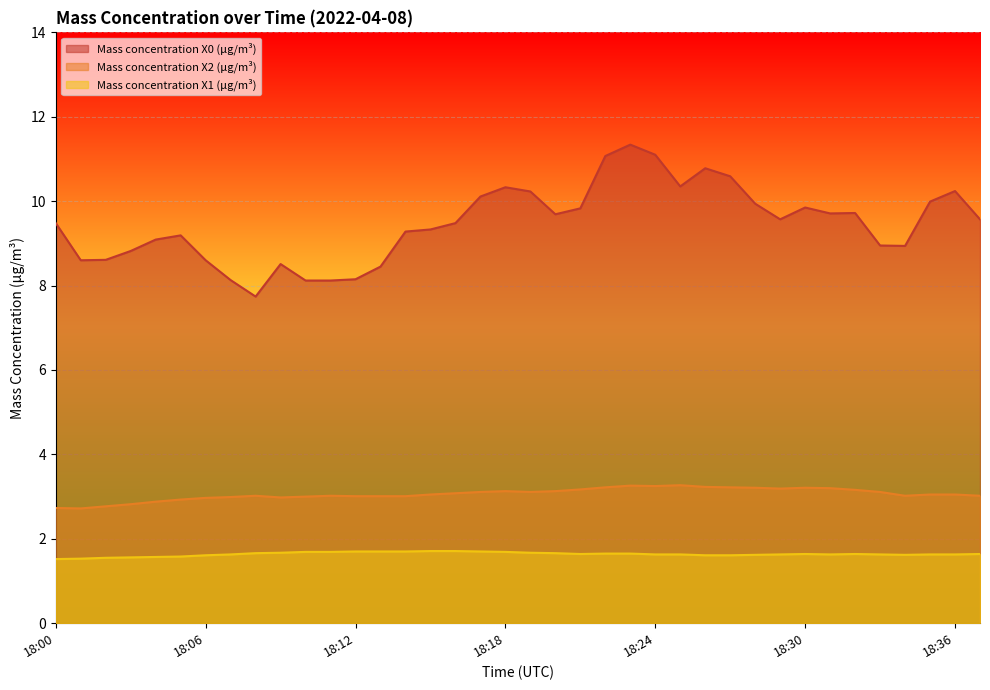

Is it true that Mass concentration X0 (μg/m³) equals 8.5 at 18:09?

True